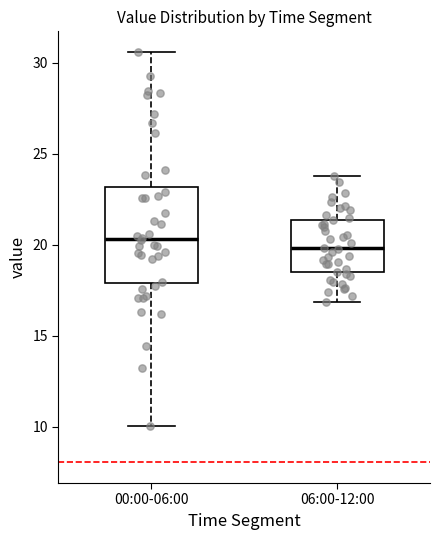

Comparing the boxes themselves (not the whiskers), which one is the tallest?

00:00-06:00